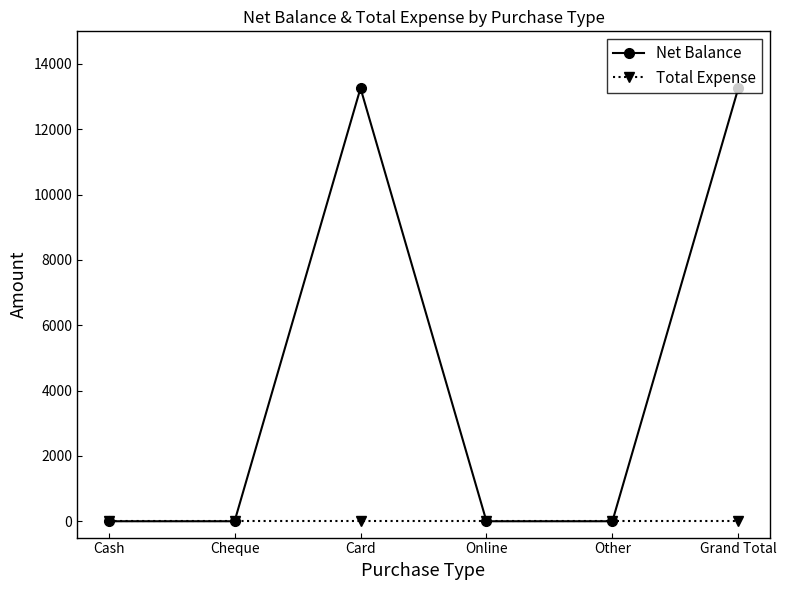

Reading right to left, list all the values displayed in this chart.

Net Balance: 13260	0	0	13260	0	0
Total Expense: 0	0	0	0	0	0